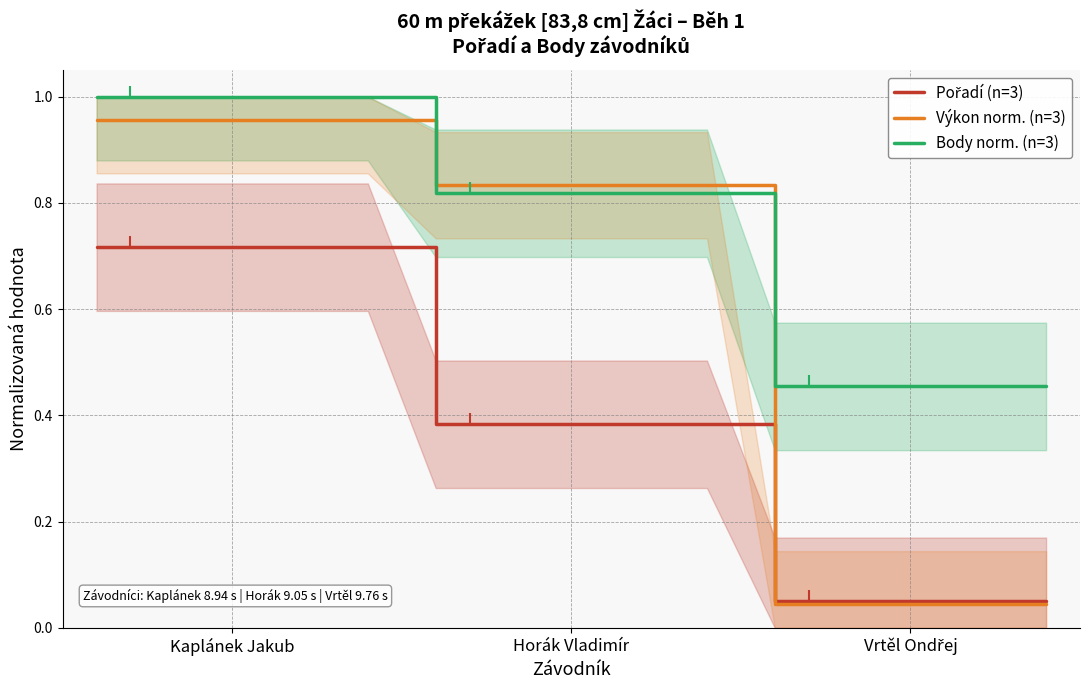

The value of Body norm. (n=3) at Horák Vladimír is 1.7. True or false?

False